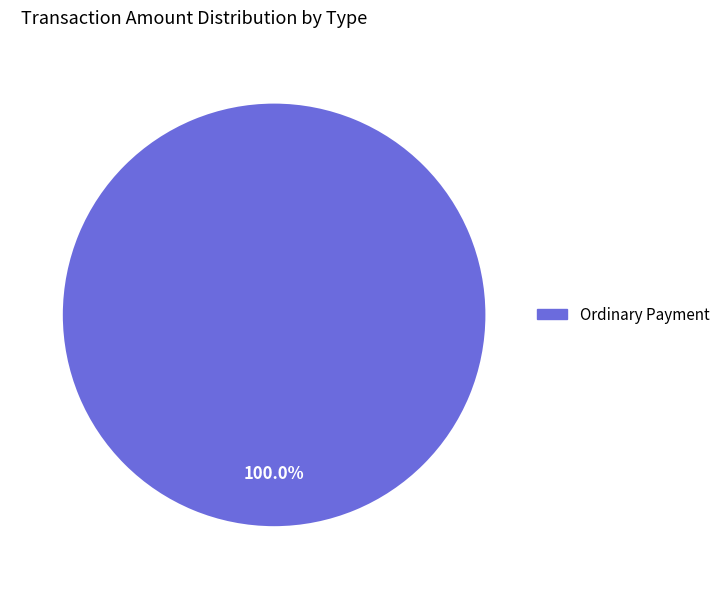

Count the number of slices in the pie.

1